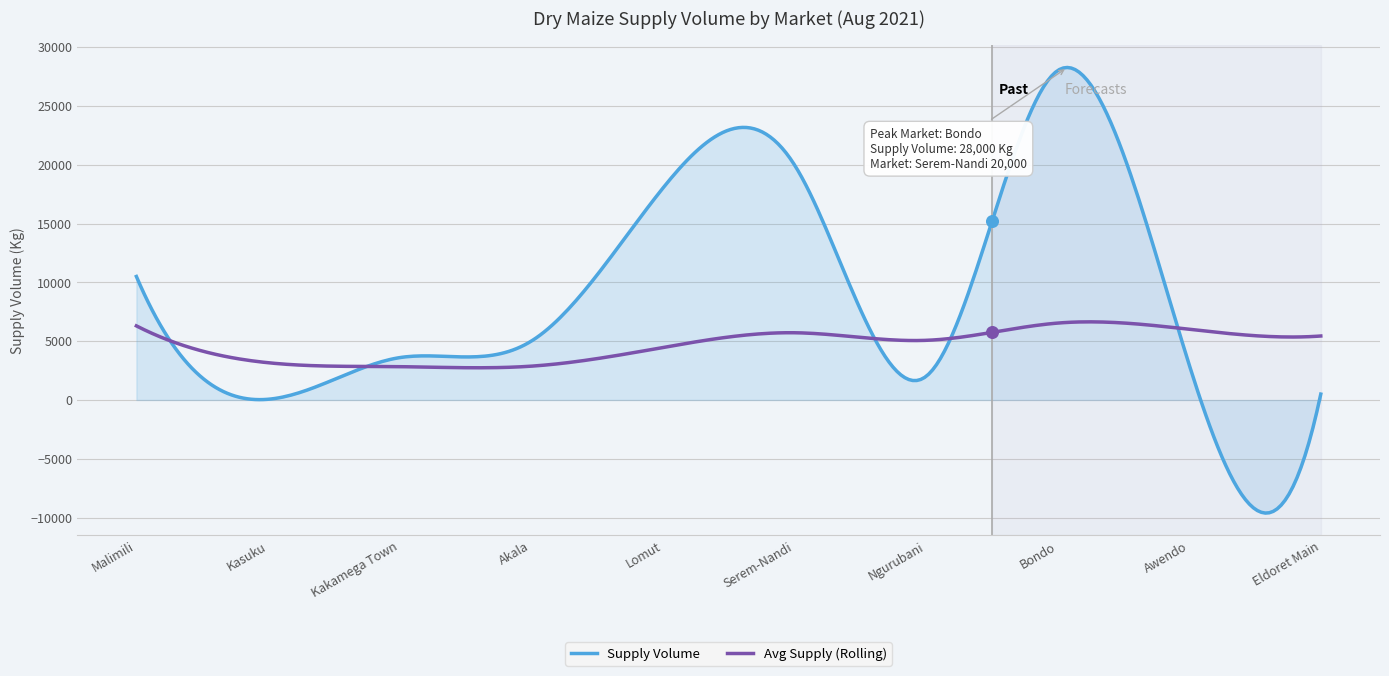

Which series has the largest range (max minus min)?

Supply Volume